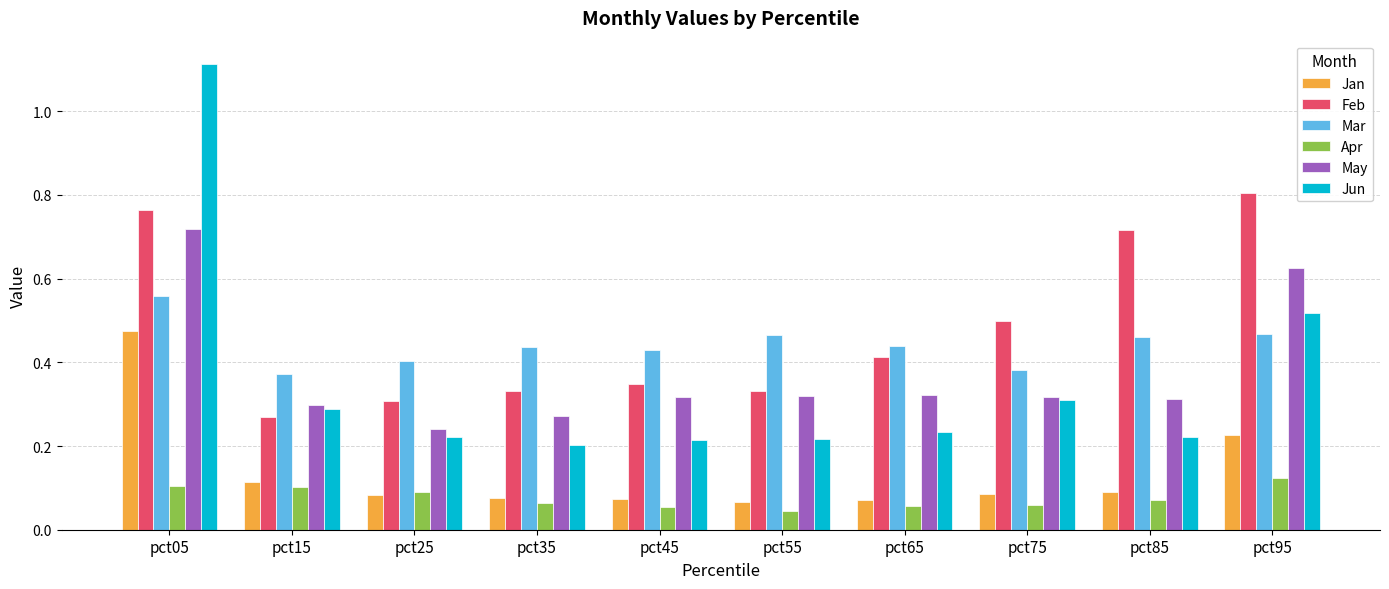

Are the bars horizontal?

No